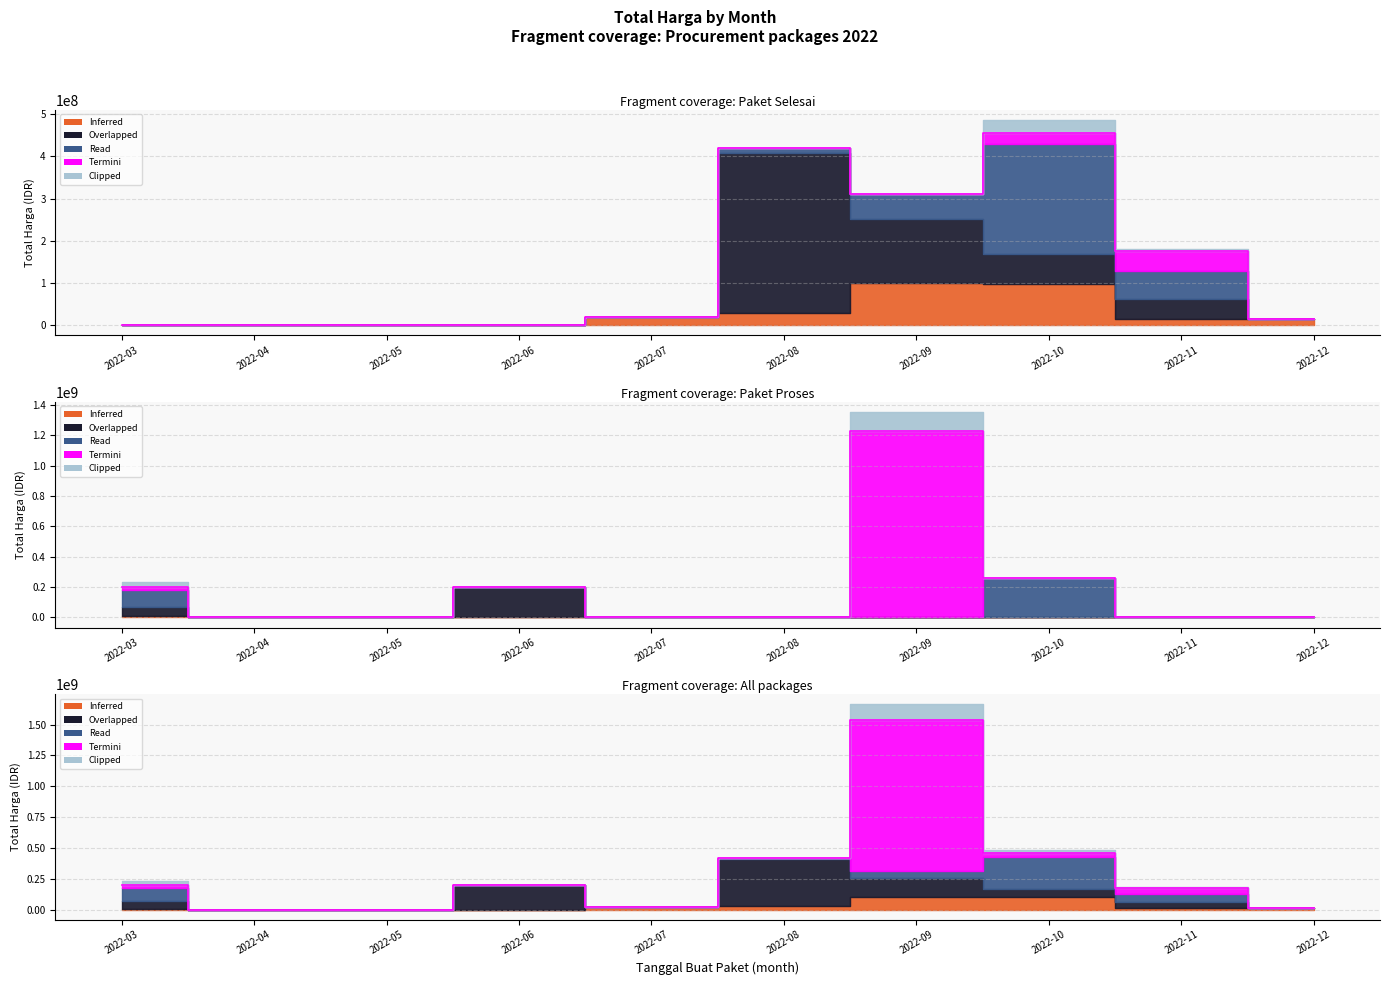

What is the difference between the maximum and second lowest values in the Read series?

262118150